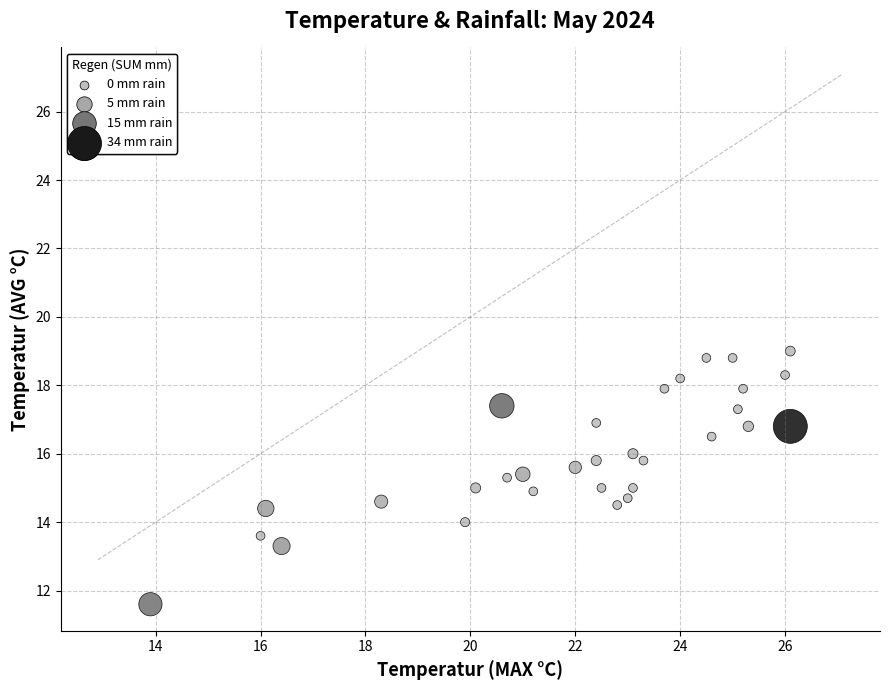

What is the range of Y values (max minus min)?

7.4